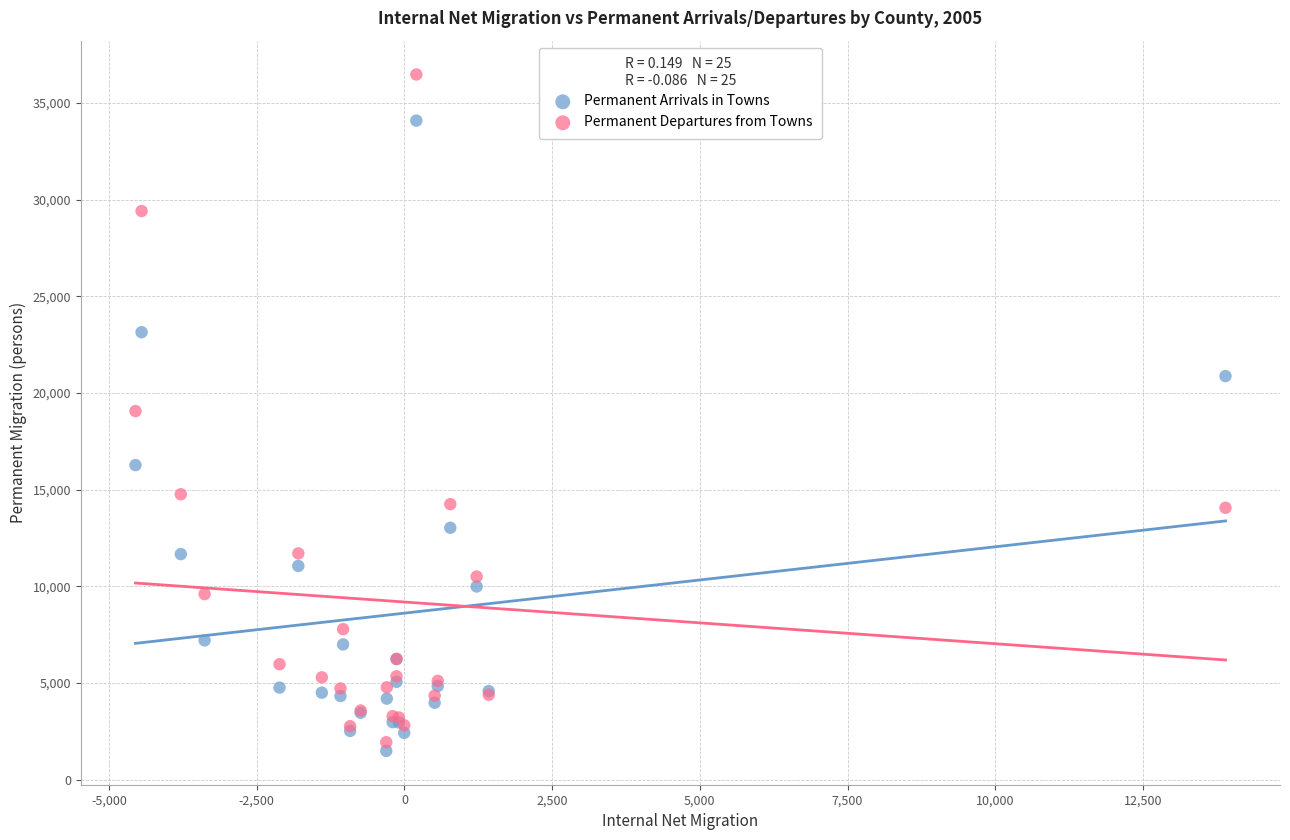

Which series contains the highest Y value?

Permanent Departures from Towns